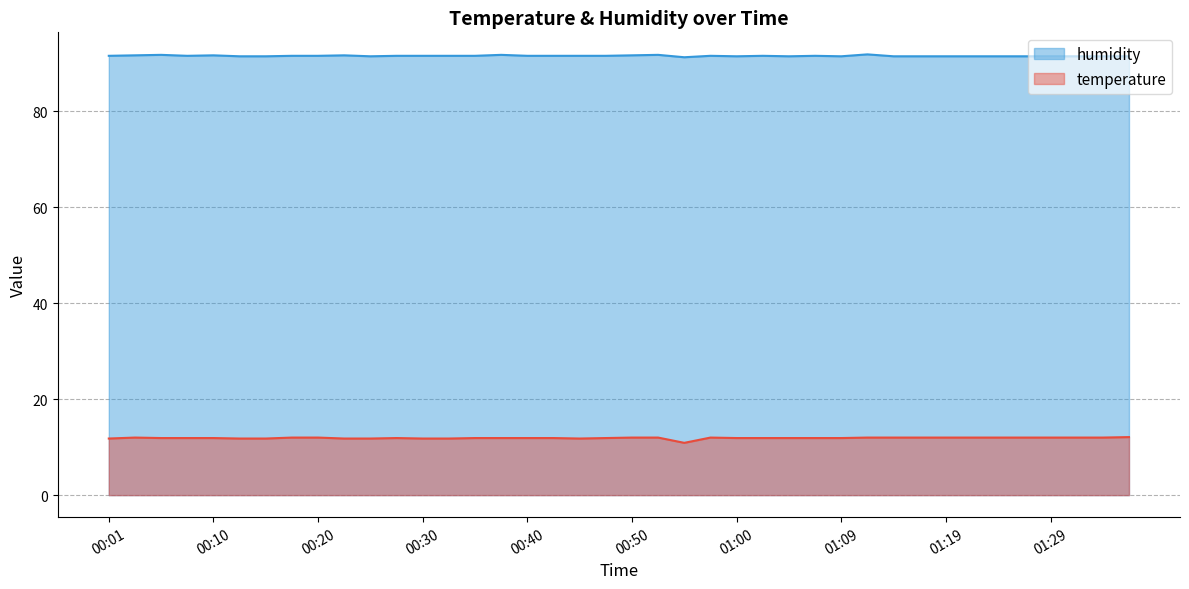

How many series are shown in this chart?

2